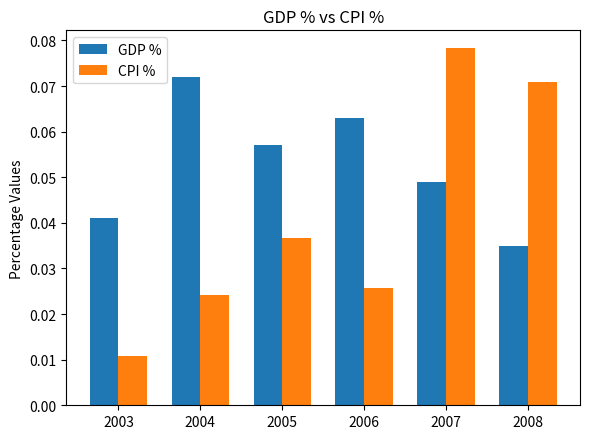

Is it true that GDP % equals 0.1 at 2003?

False